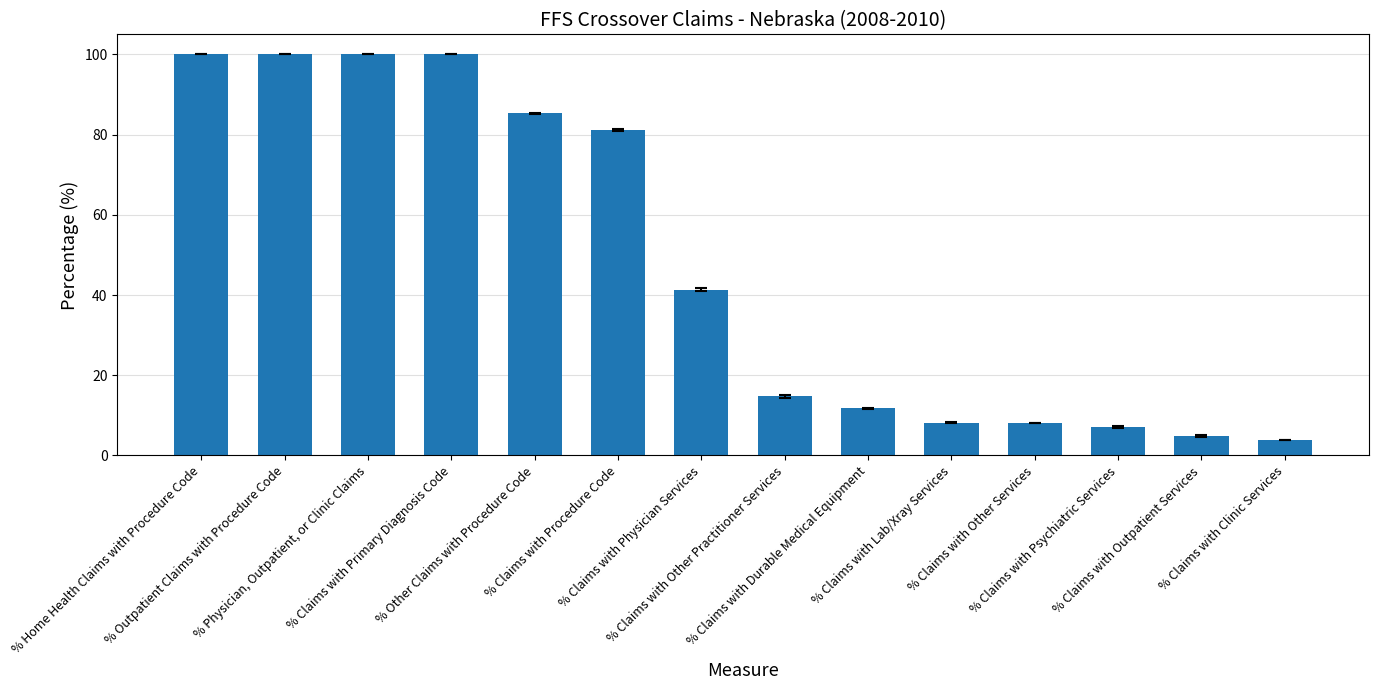

What is the ratio of the value at % Claims with Primary Diagnosis Code to the value at % Claims with Outpatient Services?

20.6